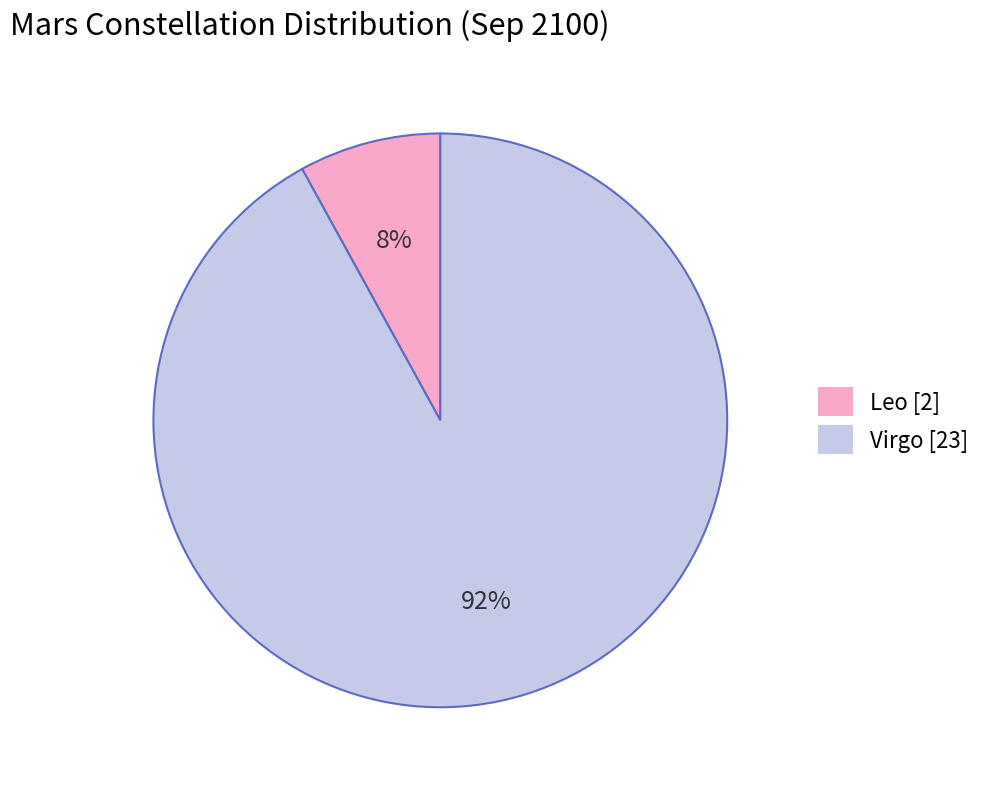

Rank the categories by value from highest to lowest.

Virgo, Leo